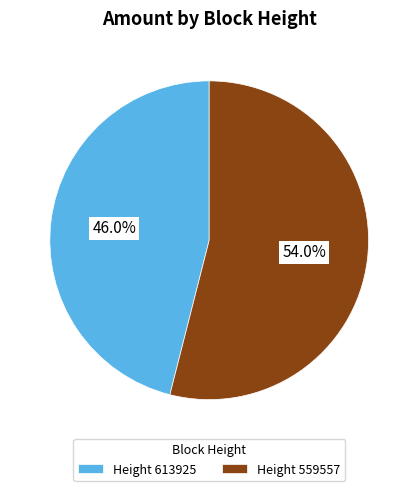

Rank the categories by value from lowest to highest.

Height 613925, Height 559557